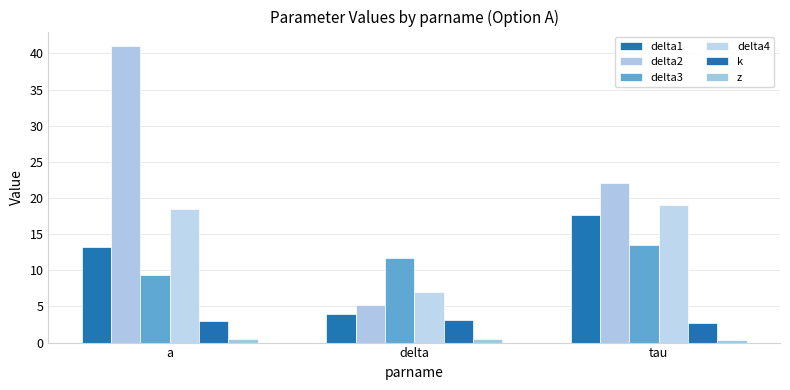

What is the spread (max minus min) of values at tau?

21.6